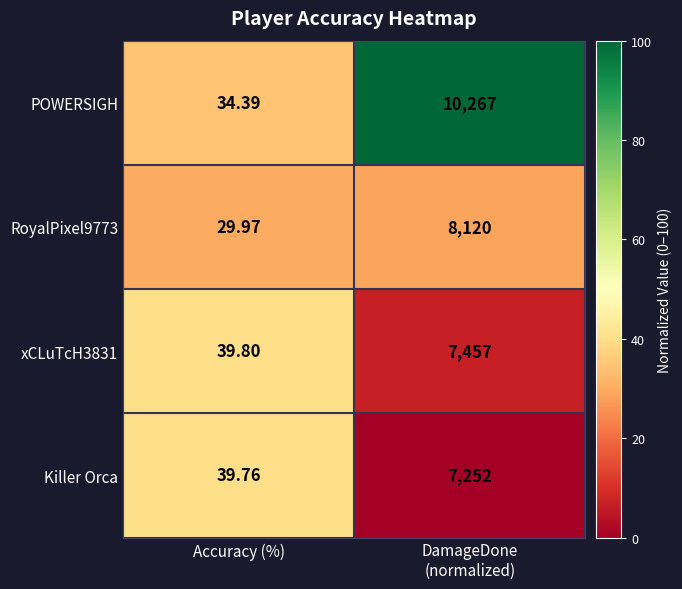

Which series has the largest total across all categories?

POWERSIGH